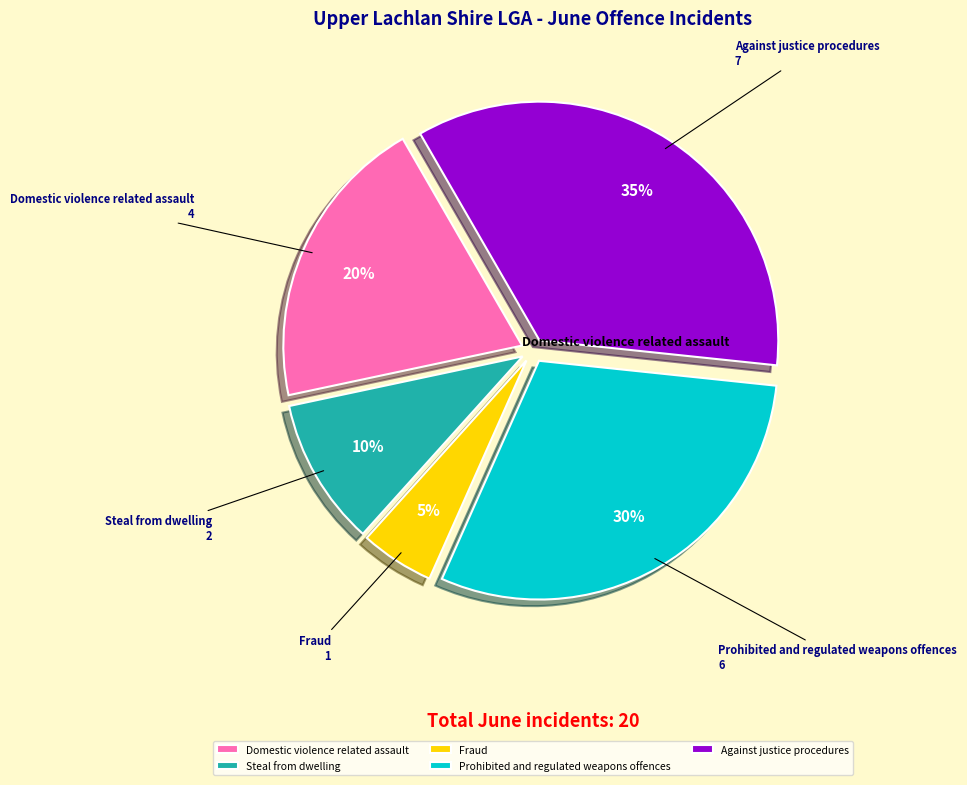

Which has a higher value, Against justice procedures or Prohibited and regulated weapons offences?

Against justice procedures